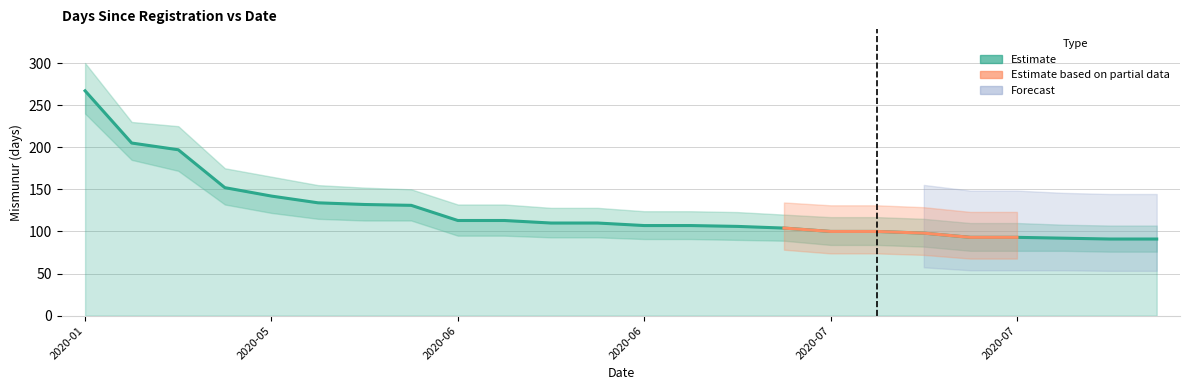

Is the value of Mismunur_lower at 2020-07-07 greater than the value of Mismunur_upper at 2020-06-03?

No